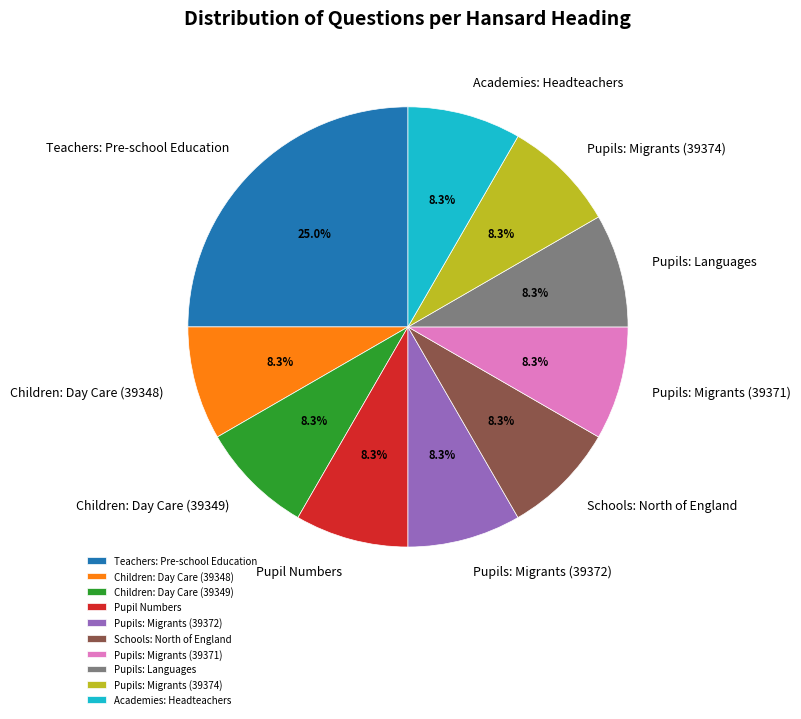

How many slices are in this pie chart?

10